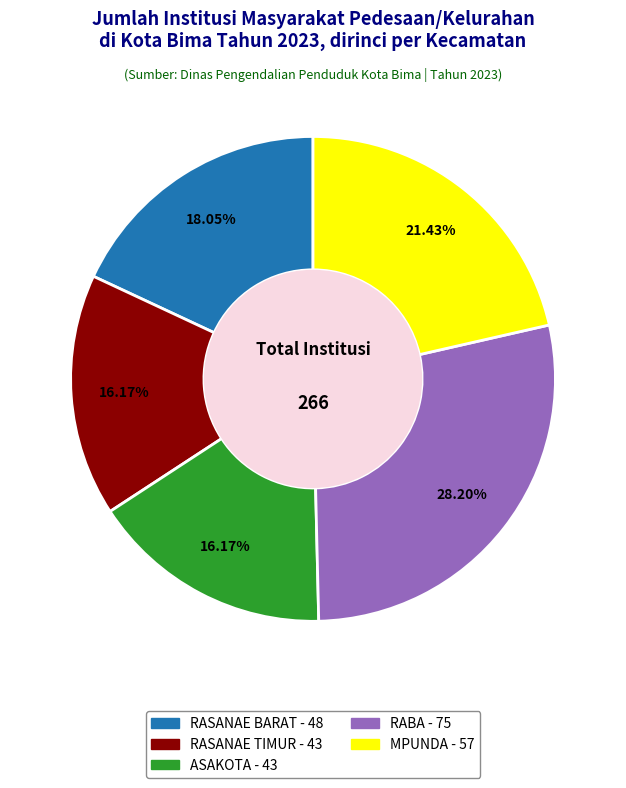

Approximately how many times larger is the value at RABA compared to MPUNDA?

1.3